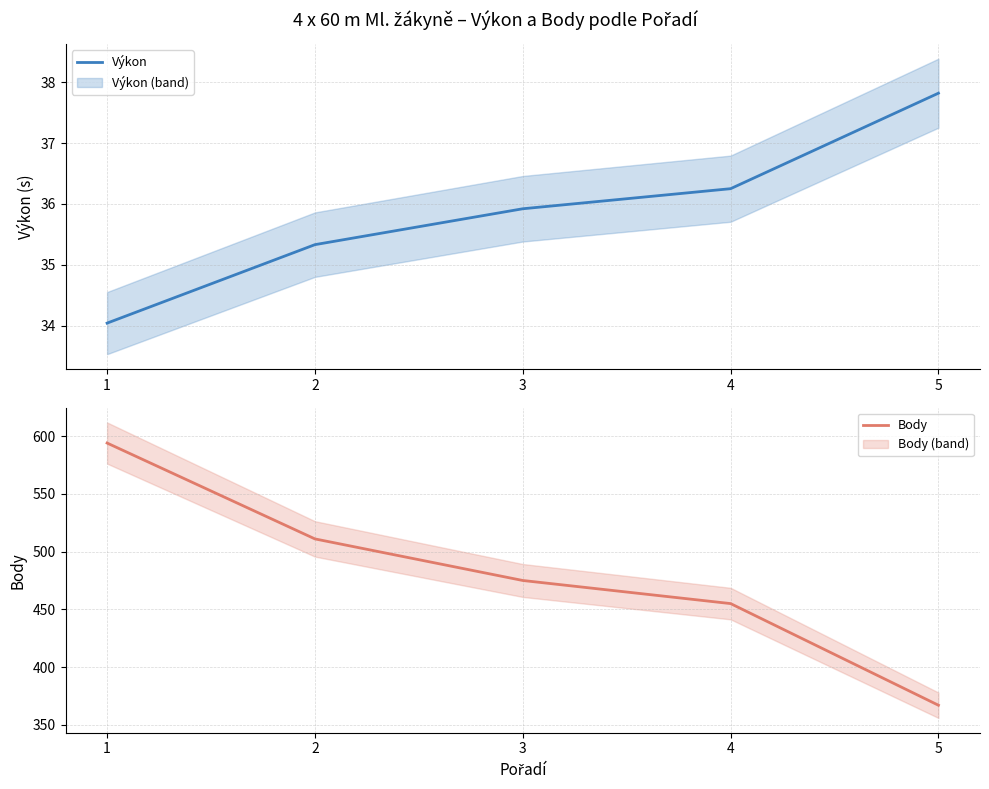

At 3, list the series in order from largest to smallest.

Body, Výkon